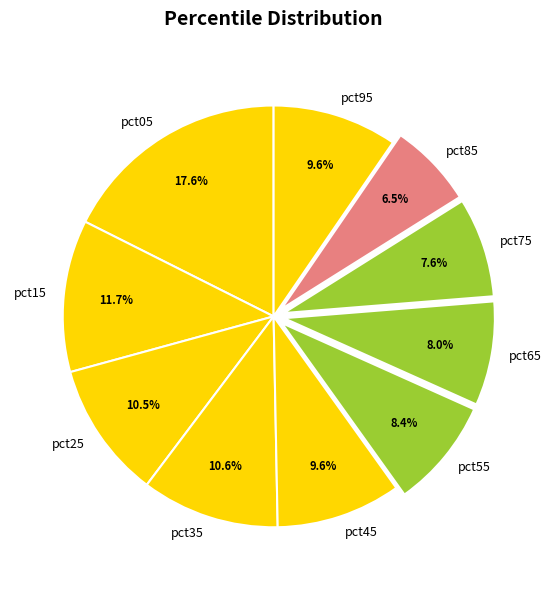

Is there a majority slice in this chart?

No